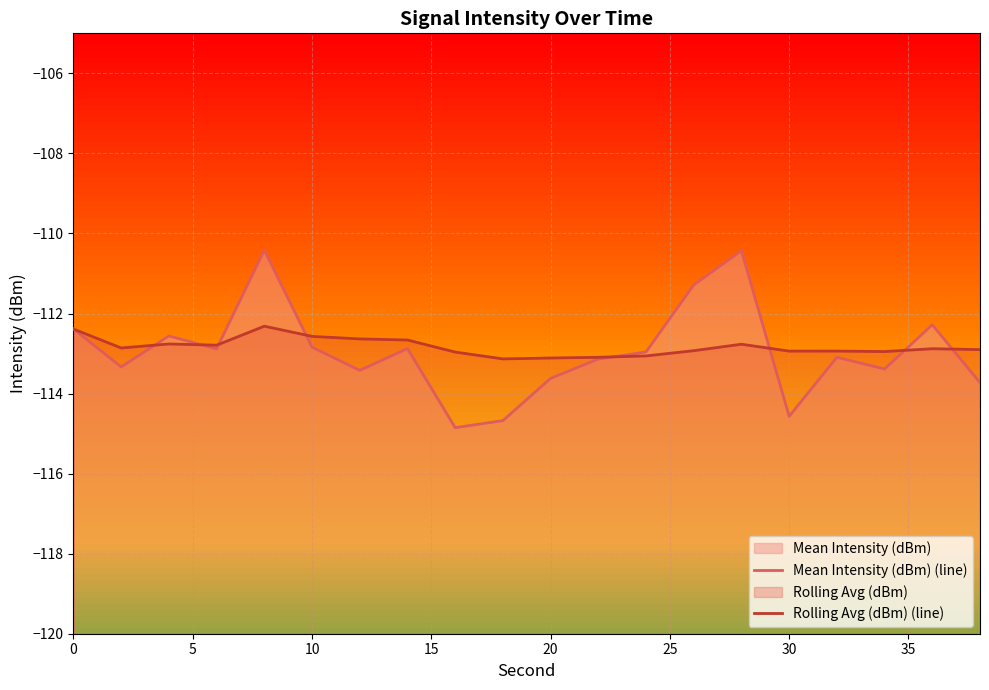

The value of Mean Intensity (dBm) (line) at 13 is -46.1. True or false?

False